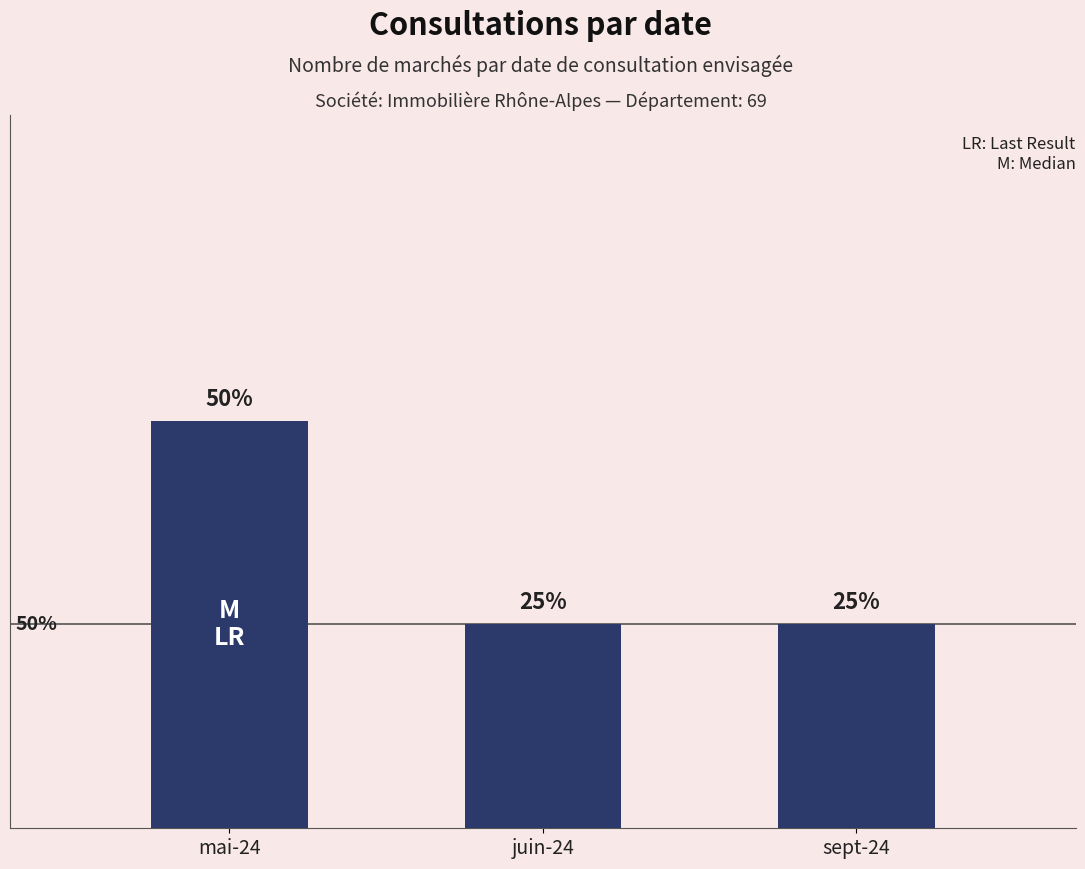

What is the label of the 1st bar from the right?

sept-24